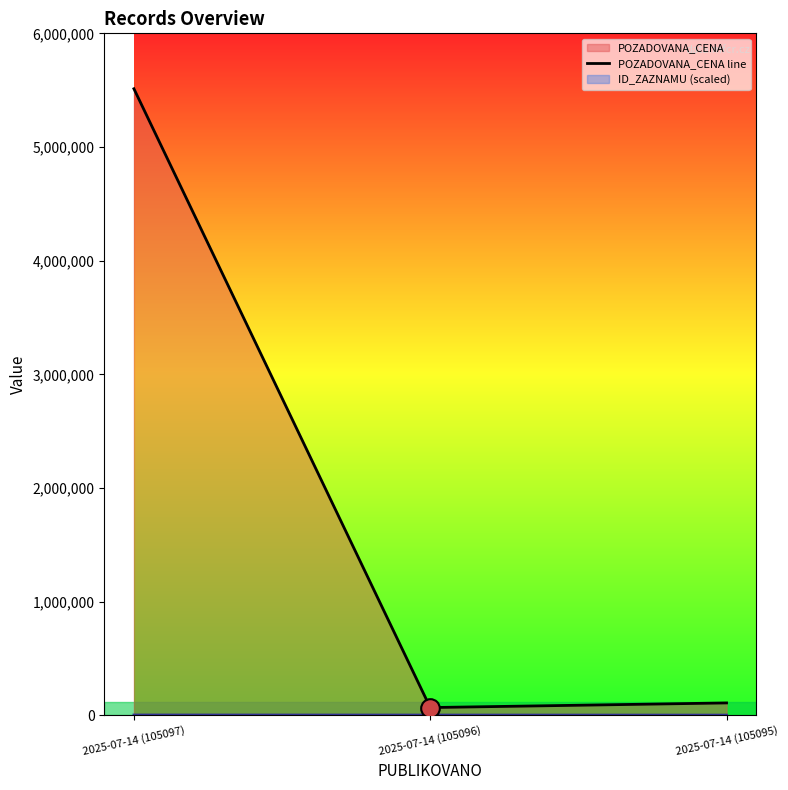

What is the total value across all series at 2025-07-14 (105097)?

5515950